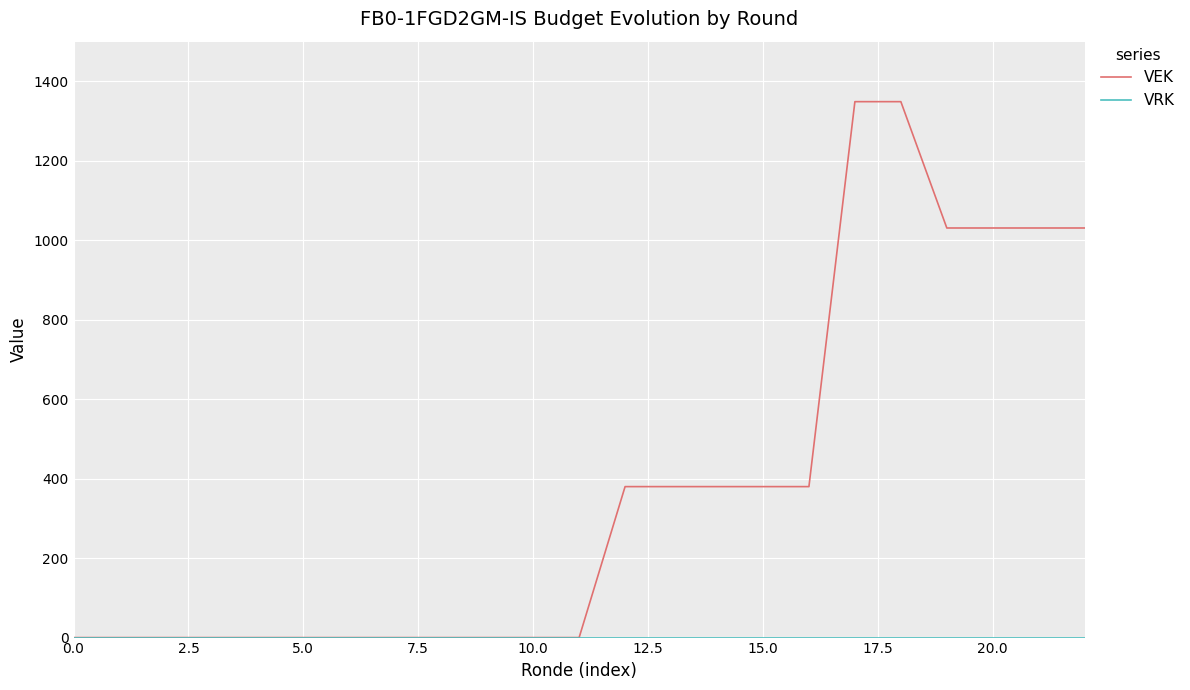

Which series has the largest range (max minus min)?

VEK